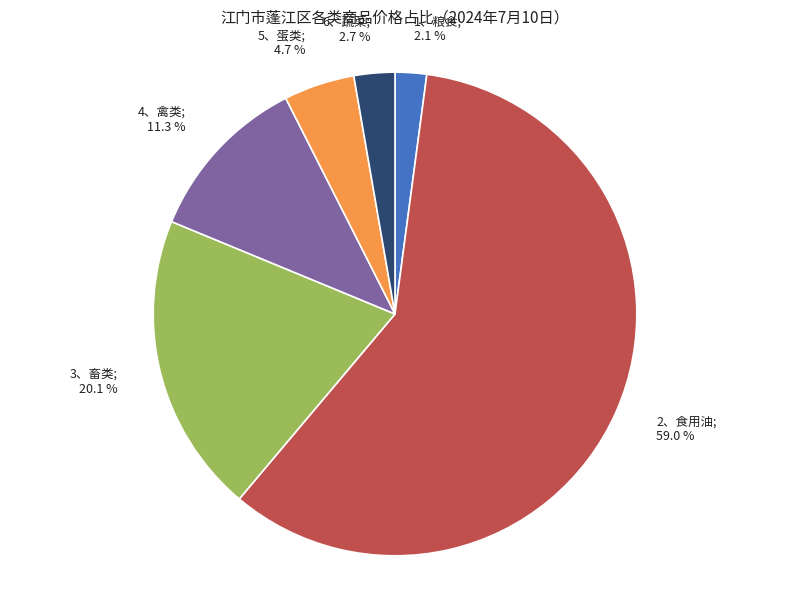

How many slices are in this pie chart?

6